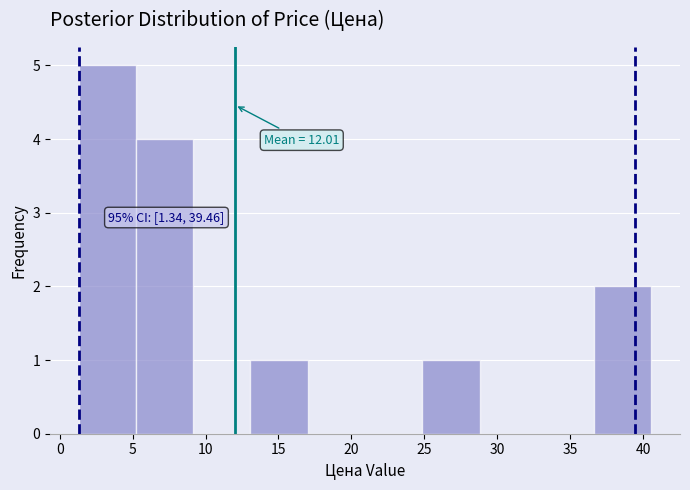

Over which range of the x-axis is the bar tallest?

1.5 to 5.0